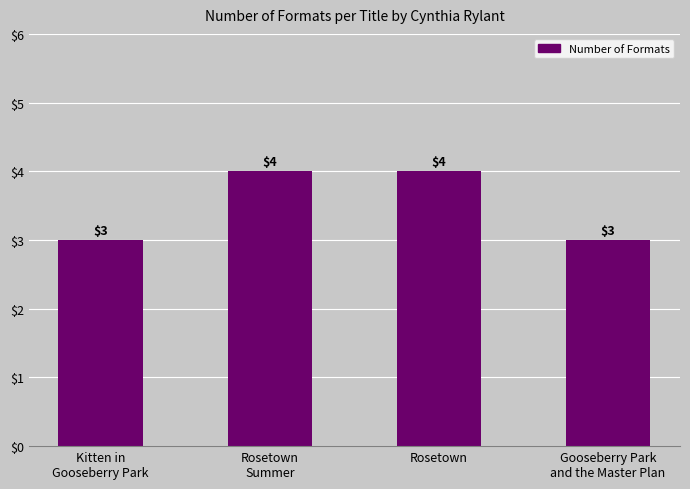

Count the values in the range 3 to 4.

4